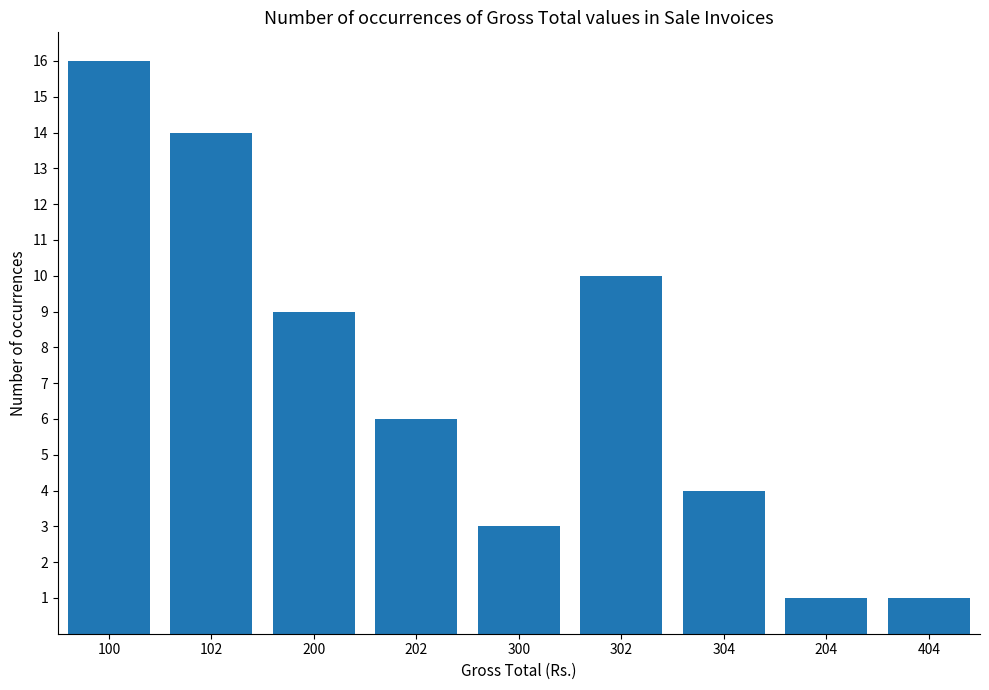

Are the bars horizontal?

No